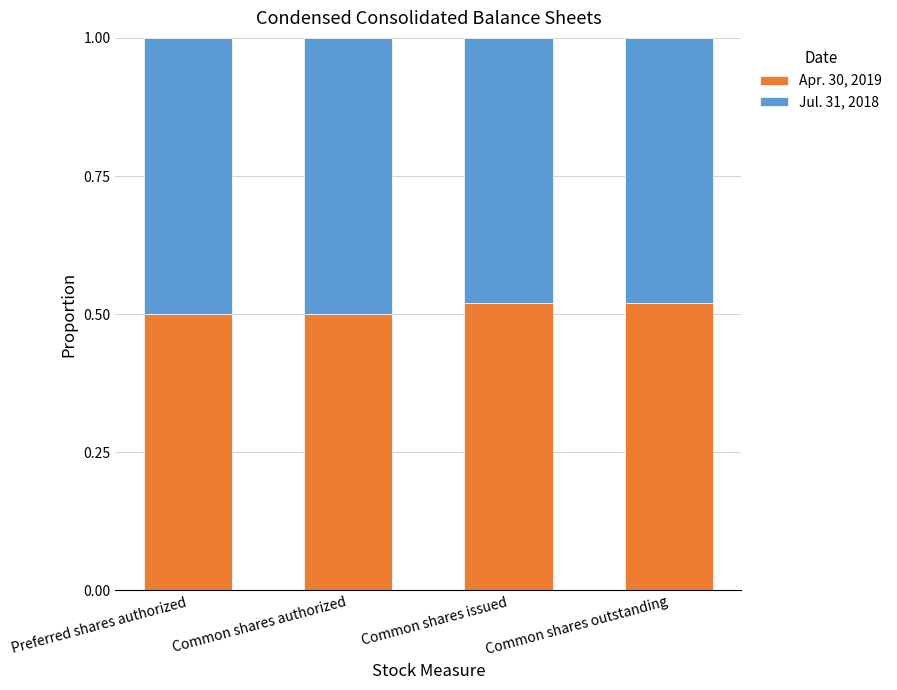

True or false: Apr. 30, 2019 has a value of 0.5 at Common shares outstanding.

True